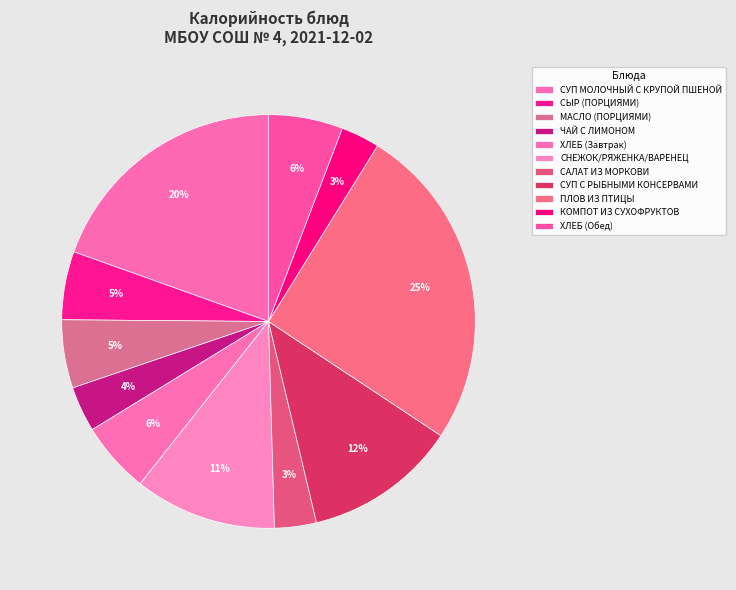

The СЫР (ПОРЦИЯМИ) slice represents 5% of the pie. True or false?

True